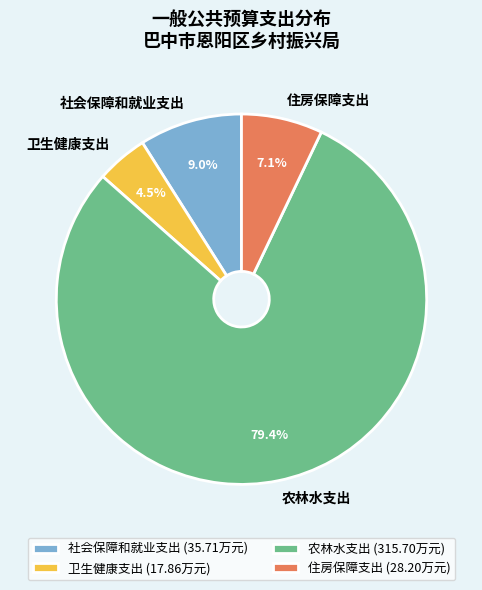

To the nearest percent, what is the difference between the largest and smallest slice percentages?

75%